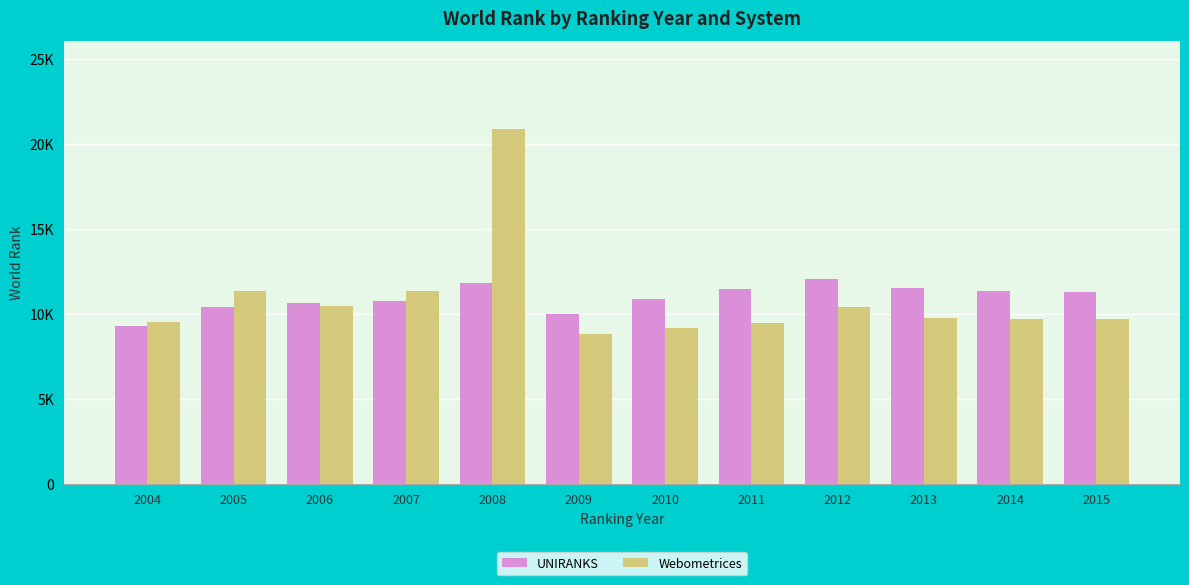

Does the chart contain any negative values?

No